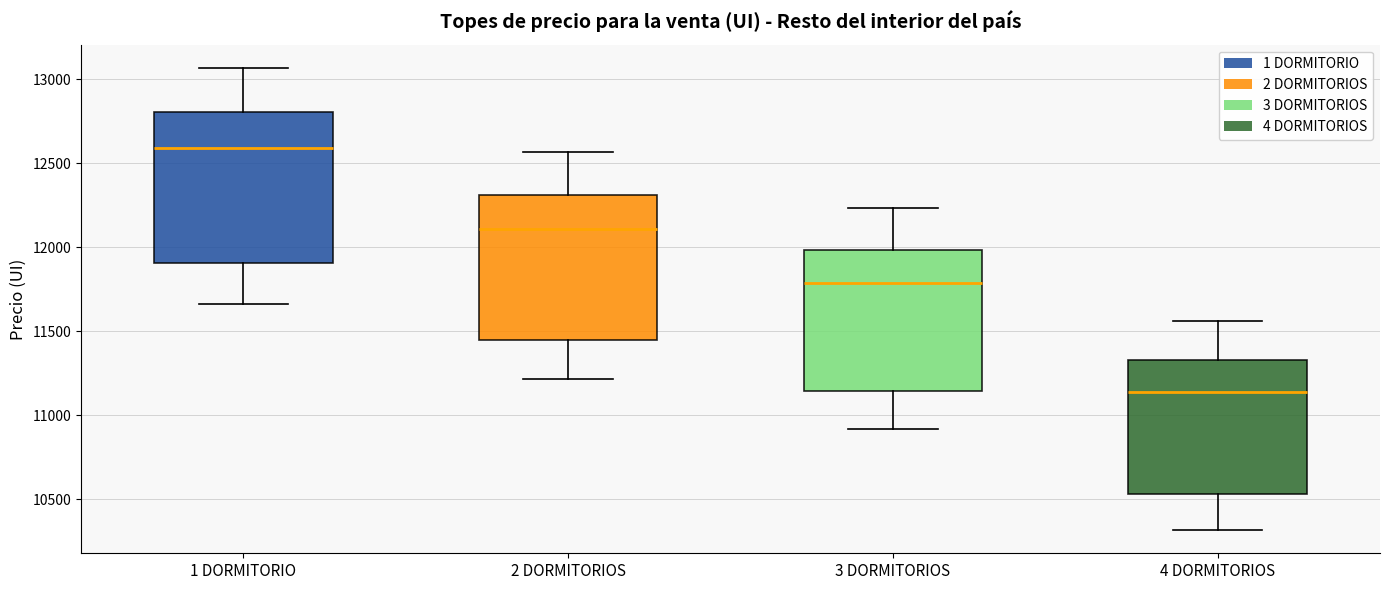

Reading left to right, read every box against the y-axis: the position of its median line, the range the box covers, and the ends of its whiskers. The values are not printed on the chart, so give them approximately, as read against the axis.

1 DORMITORIO: median 12600, box 11900 to 12800, whiskers 11650 to 13050
2 DORMITORIOS: median 12100, box 11450 to 12300, whiskers 11200 to 12550
3 DORMITORIOS: median 11800, box 11150 to 12000, whiskers 10900 to 12250
4 DORMITORIOS: median 11150, box 10550 to 11350, whiskers 10300 to 11550